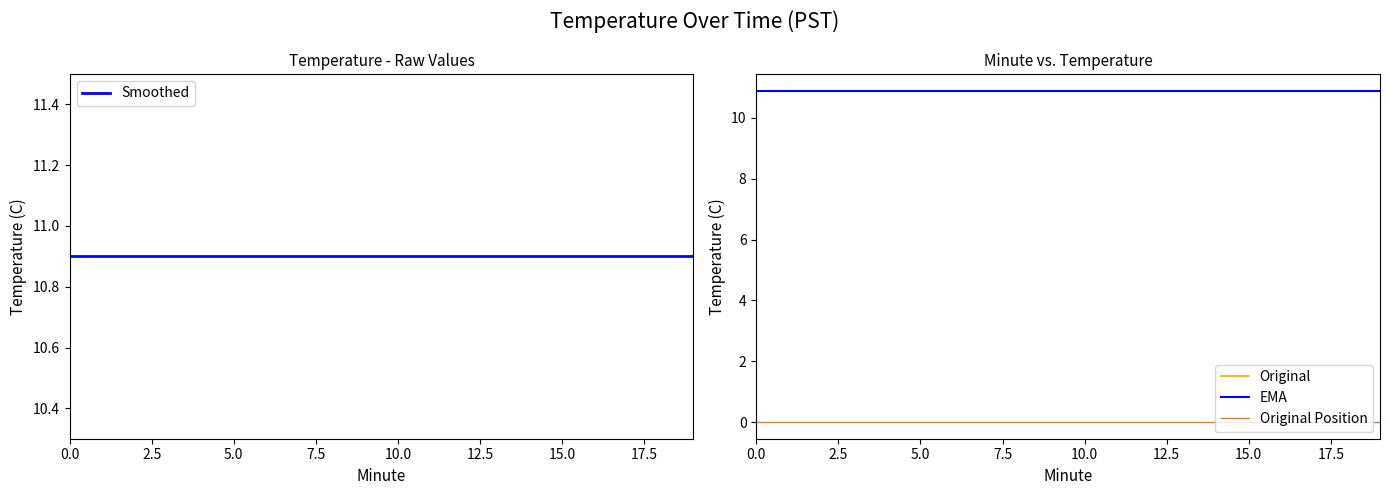

Between 0.0 and 18, which series saw the biggest shift?

Smoothed